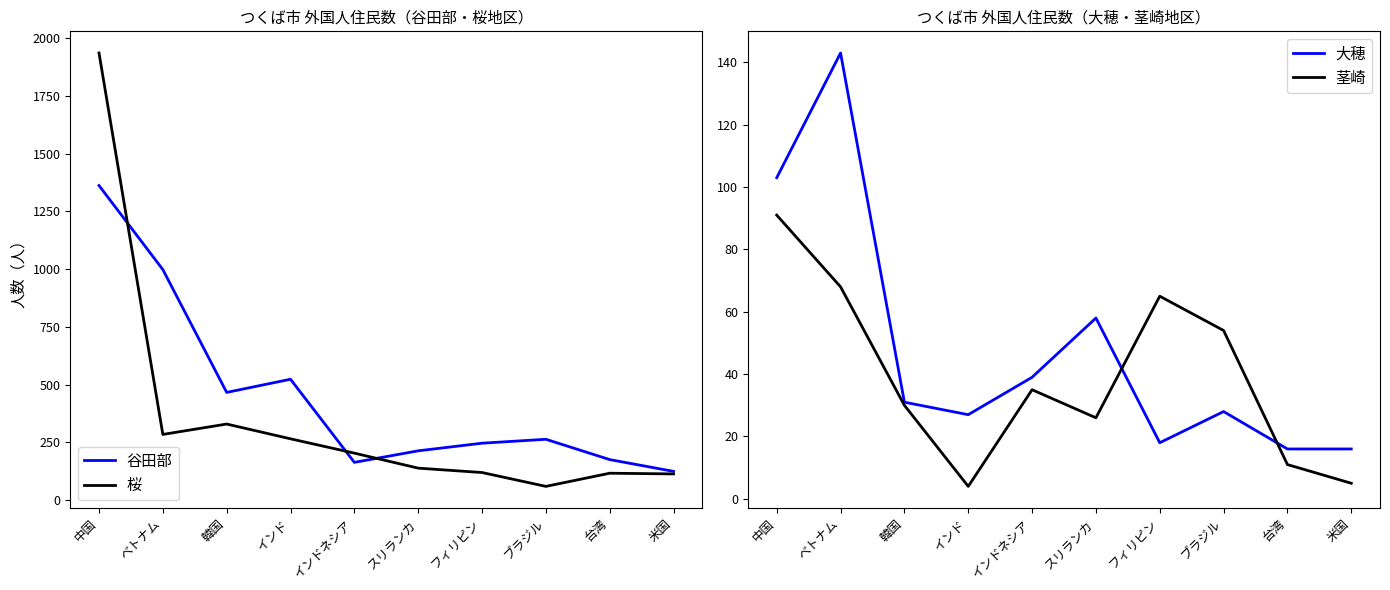

Where is the first local maximum for 大穂?

ベトナム